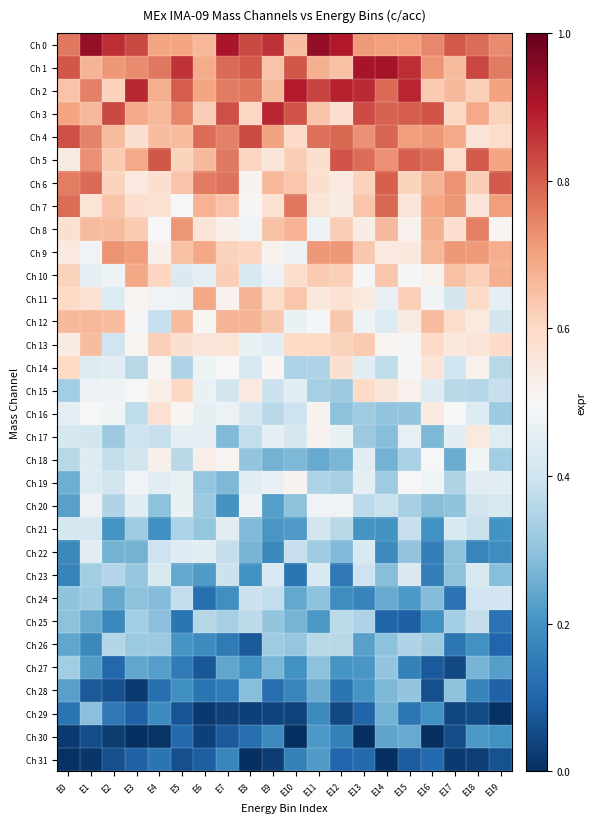

What is the total value across all series at E10?

14.1